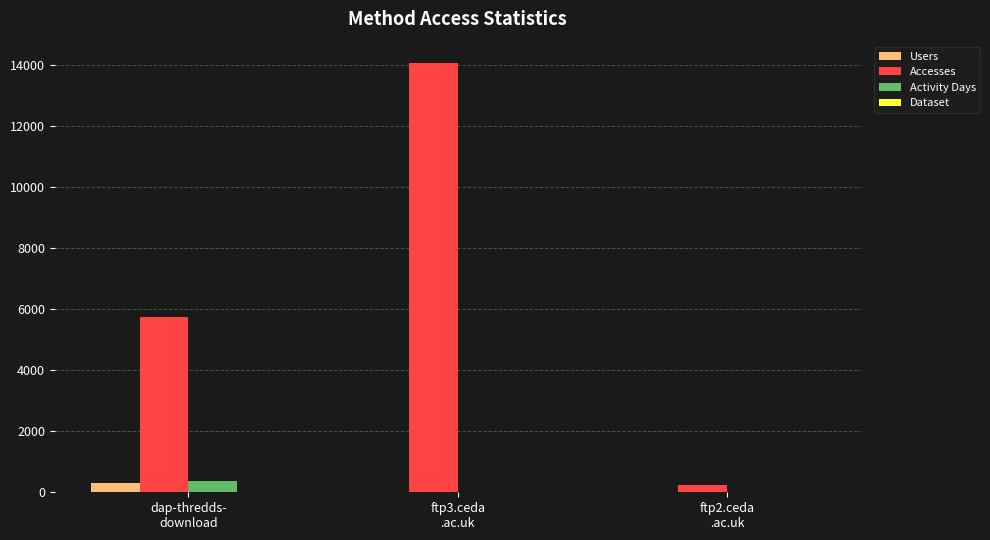

Which series has the largest total across all categories?

Accesses